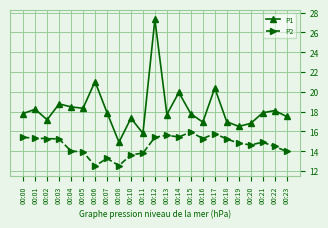

True or false: P1 and P2 cross at least once.

False